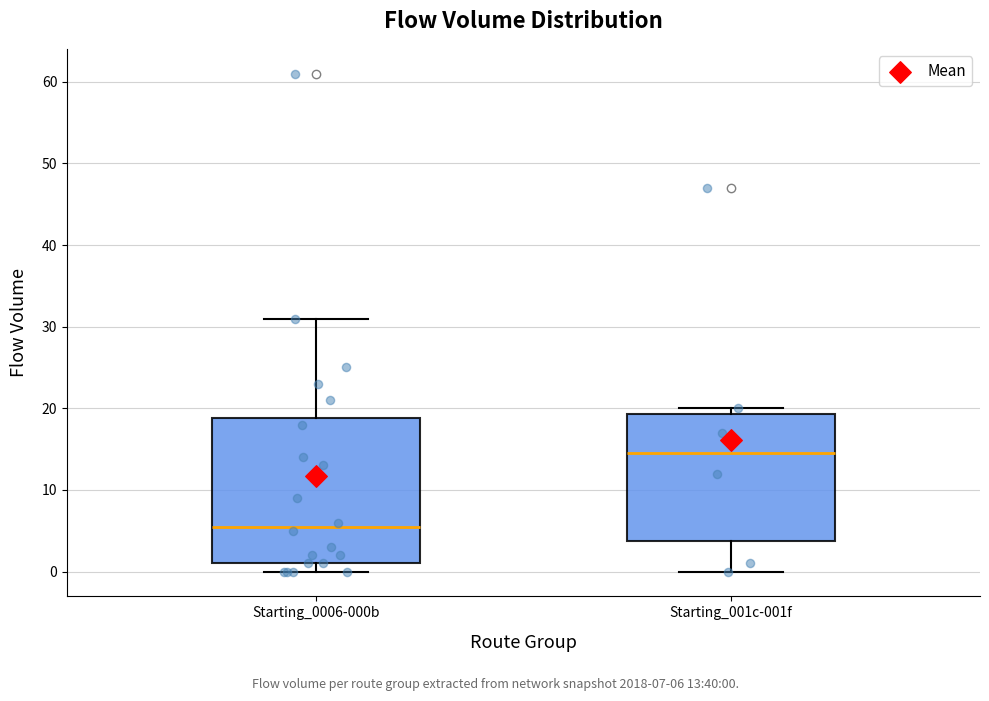

Reading left to right, transcribe this box plot: for each box, give where its median line is, the range the box spans, and where its two whiskers end, as read against the y-axis. The values are not printed on the chart, so give them approximately, as read against the axis.

Starting_0006-000b: median 6, box 1 to 19, whiskers 0 to 31
Starting_001c-001f: median 15, box 4 to 19, whiskers 0 to 20